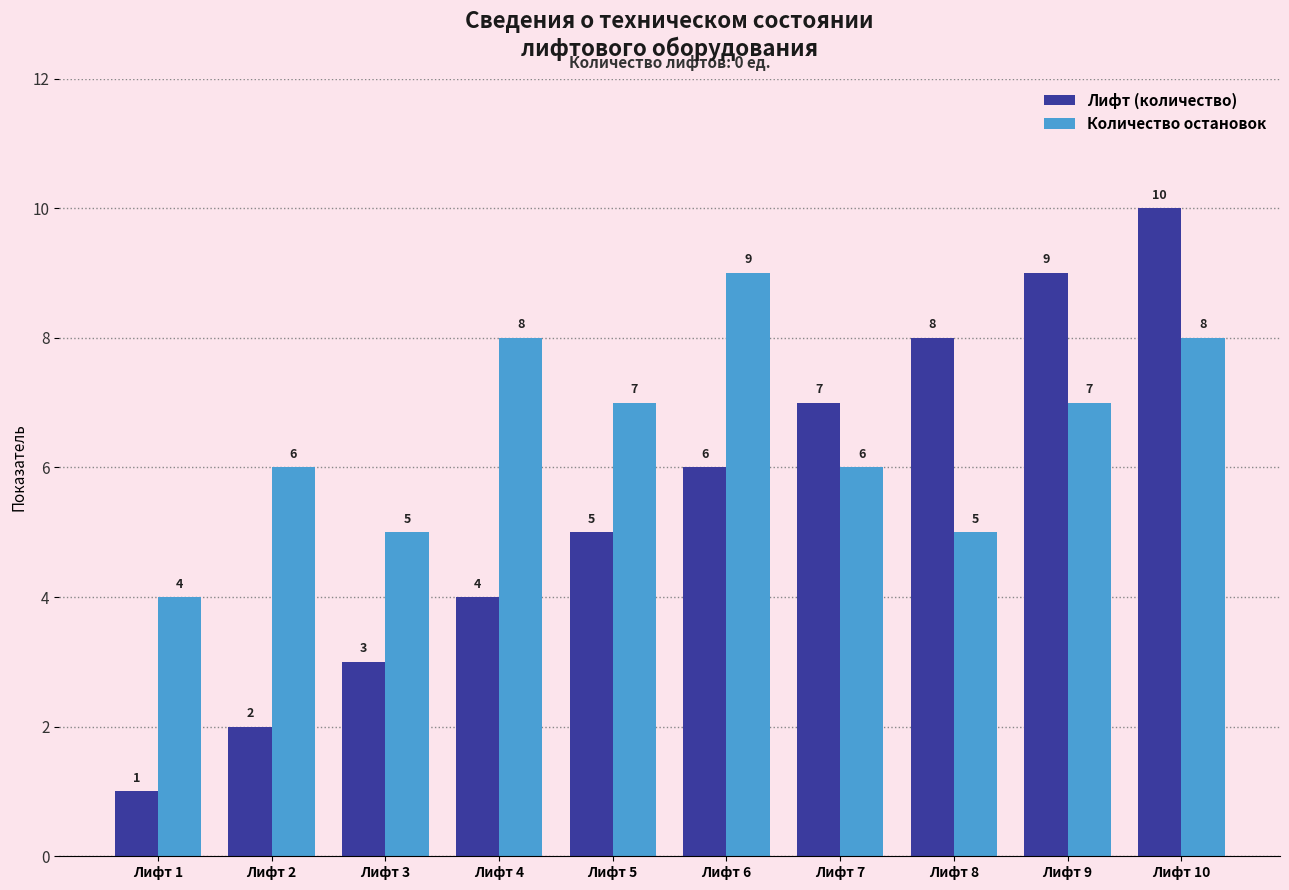

Reading left to right, what are all the values shown in this chart?

Лифт (количество): Лифт 1=1	Лифт 2=2	Лифт 3=3	Лифт 4=4	Лифт 5=5	Лифт 6=6	Лифт 7=7	Лифт 8=8	Лифт 9=9	Лифт 10=10
Количество остановок: Лифт 1=4	Лифт 2=6	Лифт 3=5	Лифт 4=8	Лифт 5=7	Лифт 6=9	Лифт 7=6	Лифт 8=5	Лифт 9=7	Лифт 10=8